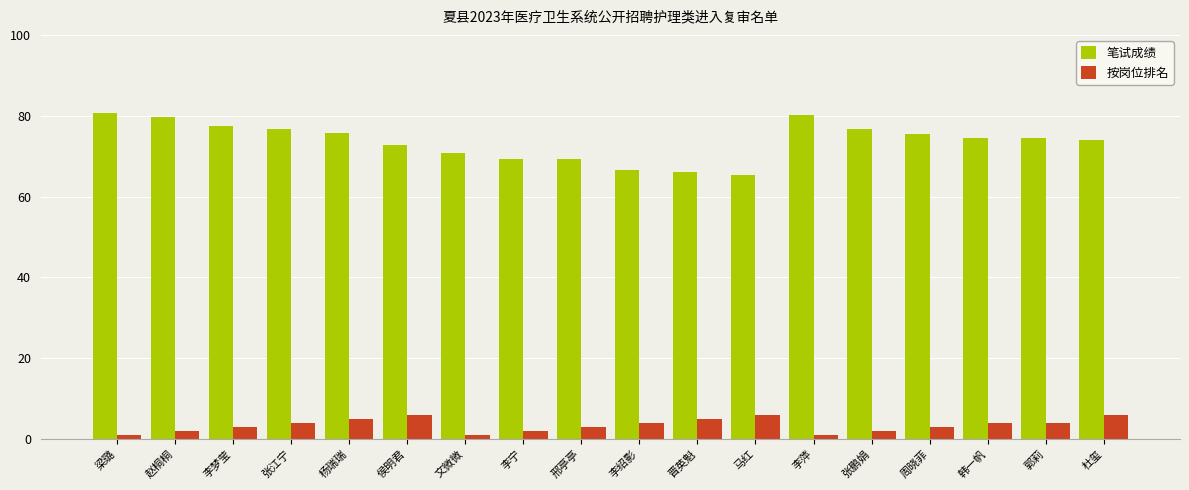

What is the total value across all series at 文微微?

71.8